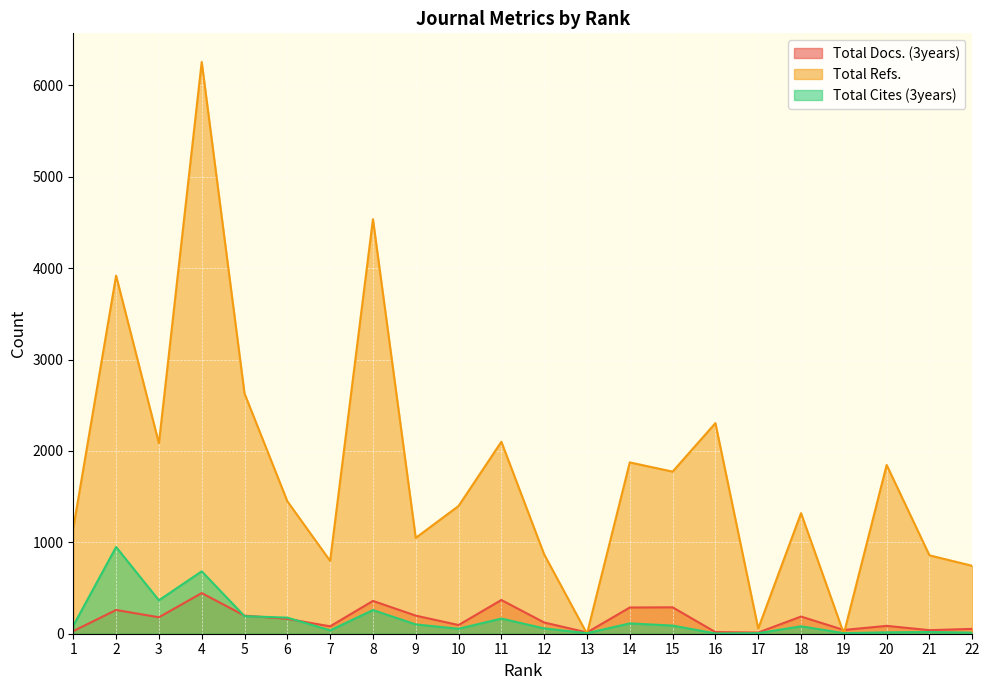

After their last crossing, which series has the higher values: Total Cites (3years) or Total Refs.?

Total Refs.